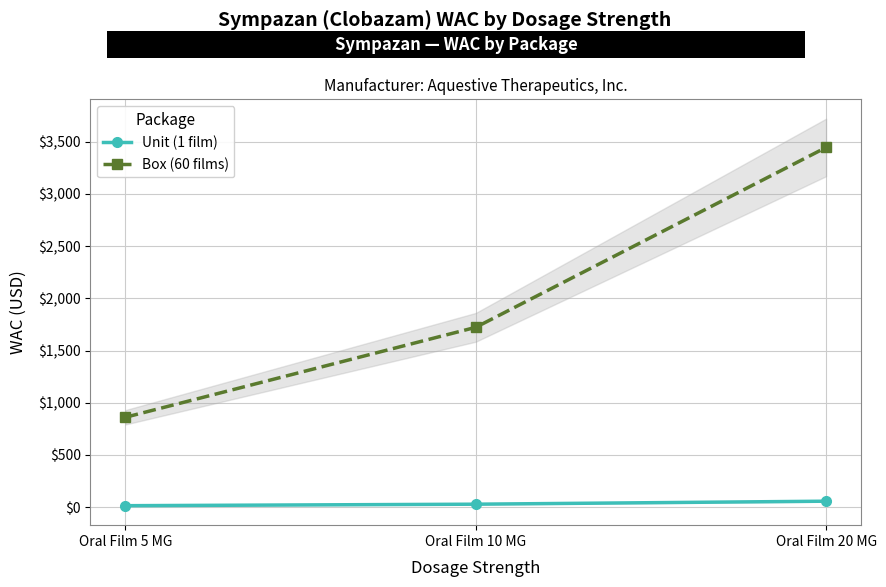

At how many categories does at least one series exceed 2636?

1